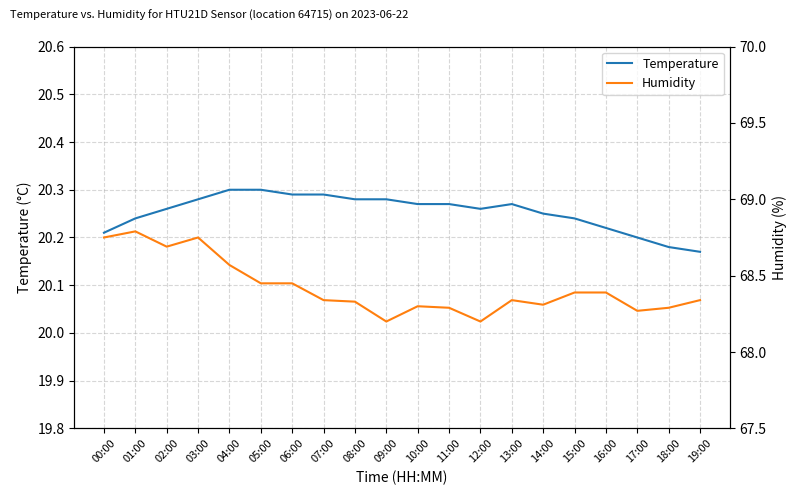

What is the greatest value displayed?

68.8